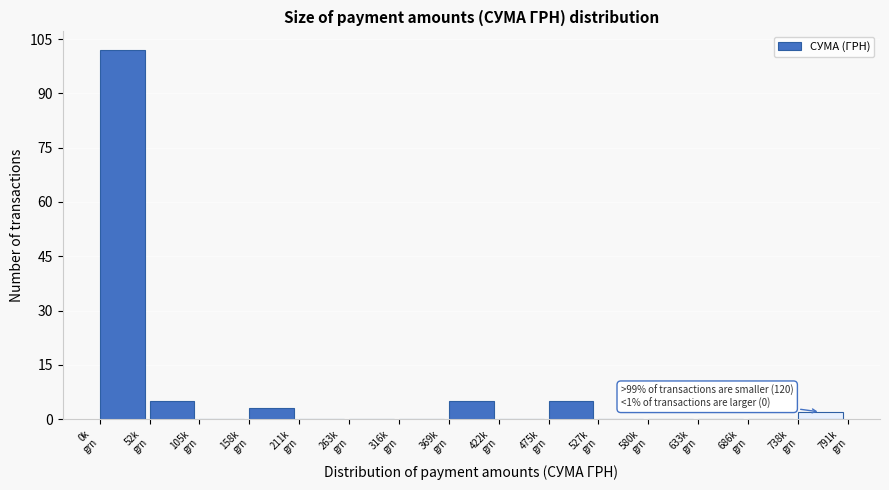

What is the maximum value shown in the chart?

102